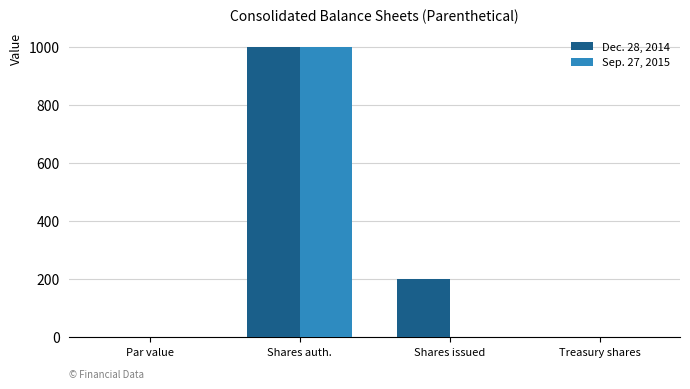

What is the greatest value displayed?

1000.0